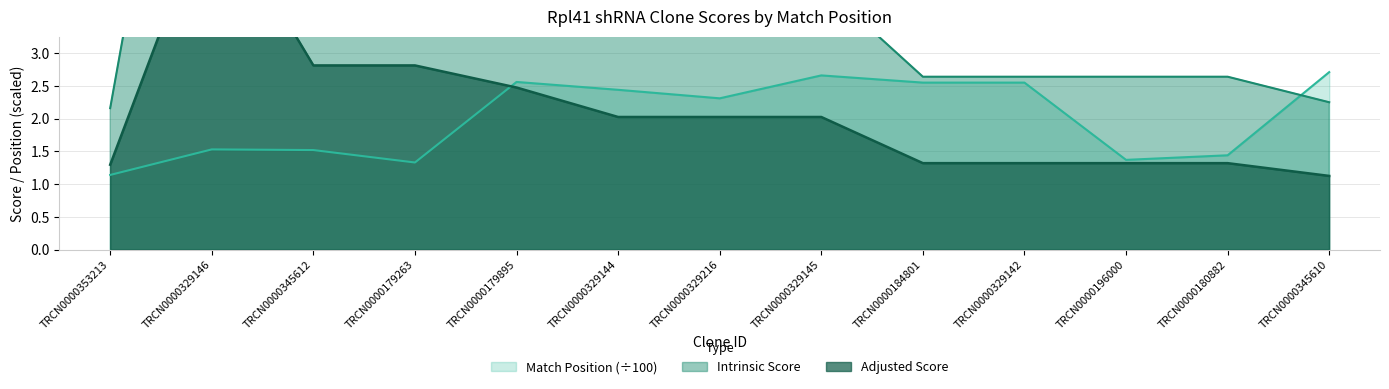

What is the difference between the Intrinsic Score values at TRCN0000184801 and TRCN0000179895?

2.3